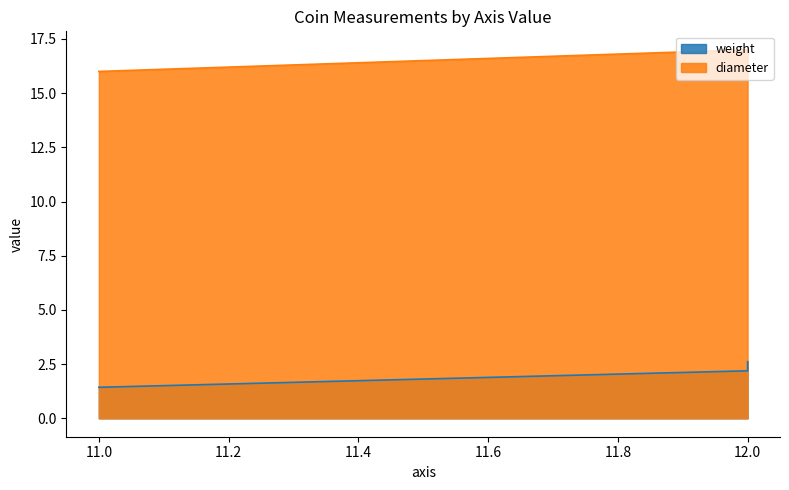

At which label does diameter reach its peak?

12